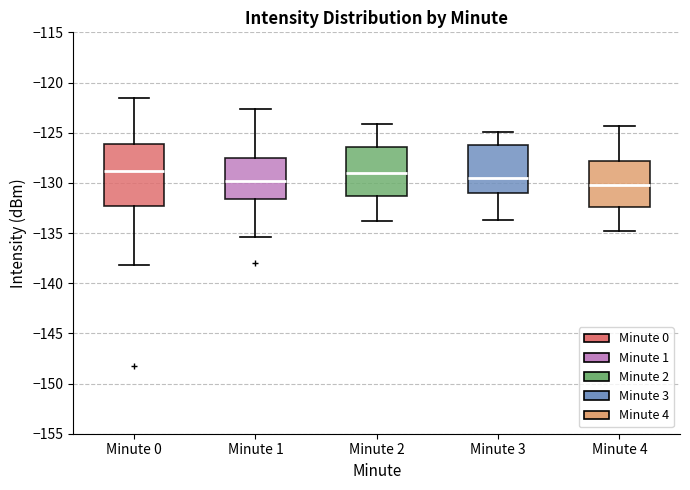

Where does the median line of the box for Minute 2 sit on the y-axis? The values are not printed on the chart, so give them approximately, as read against the axis.

-129.0